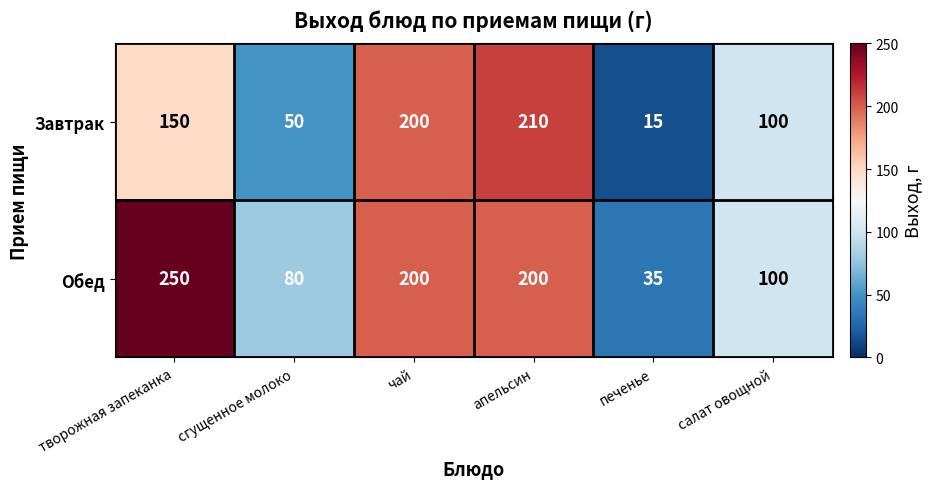

How many series are shown in this chart?

2